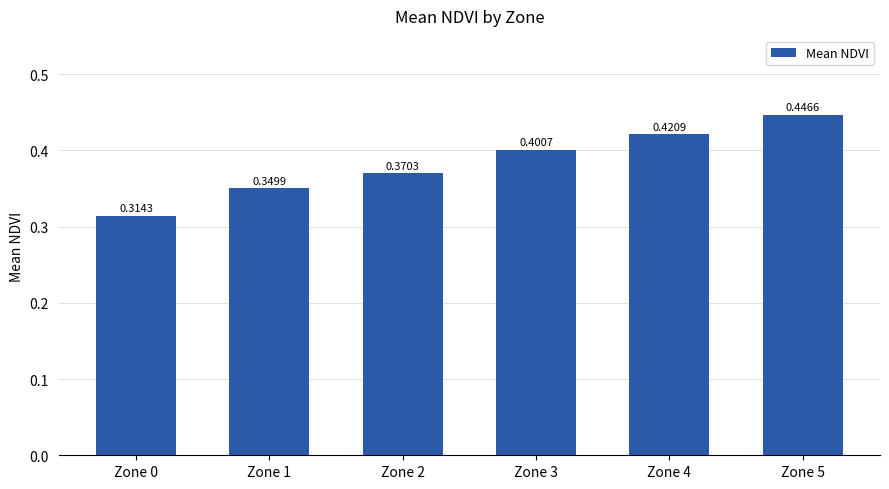

What is the change in value from Zone 1 to Zone 3?

+0.1